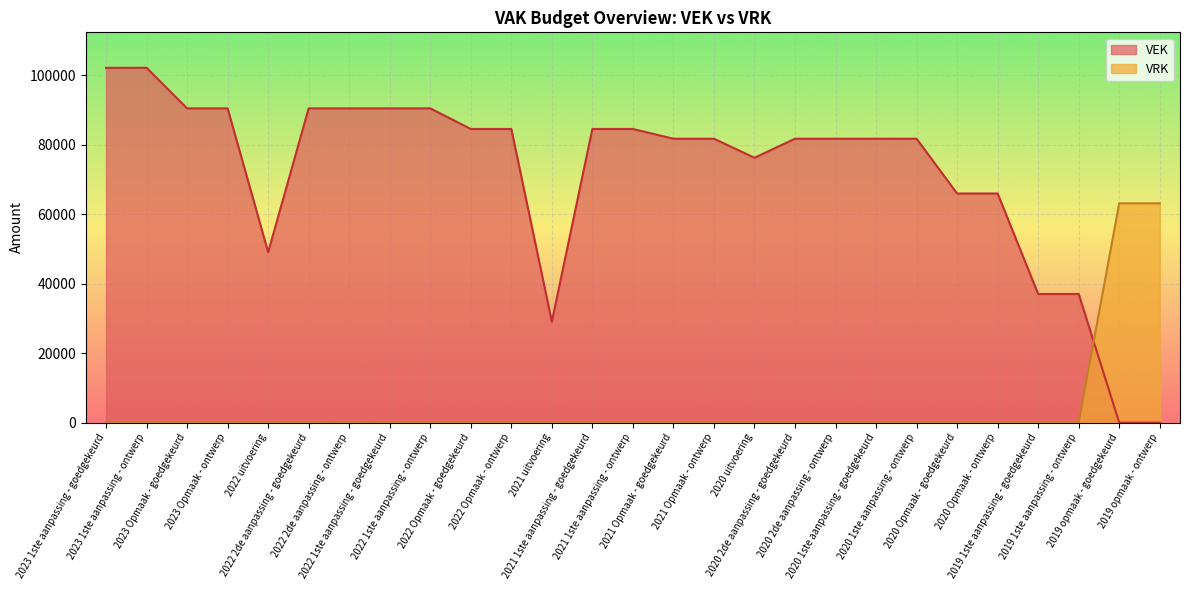

What is the label of the 2nd point from the left?

2023 1ste aanpassing - ontwerp